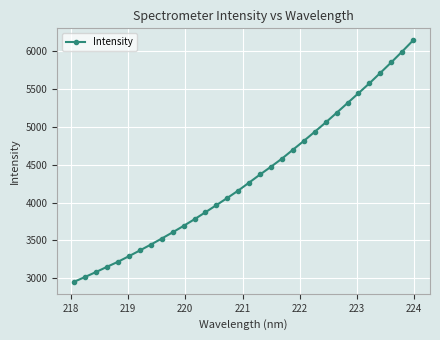

What is the smallest value displayed?

2955.1